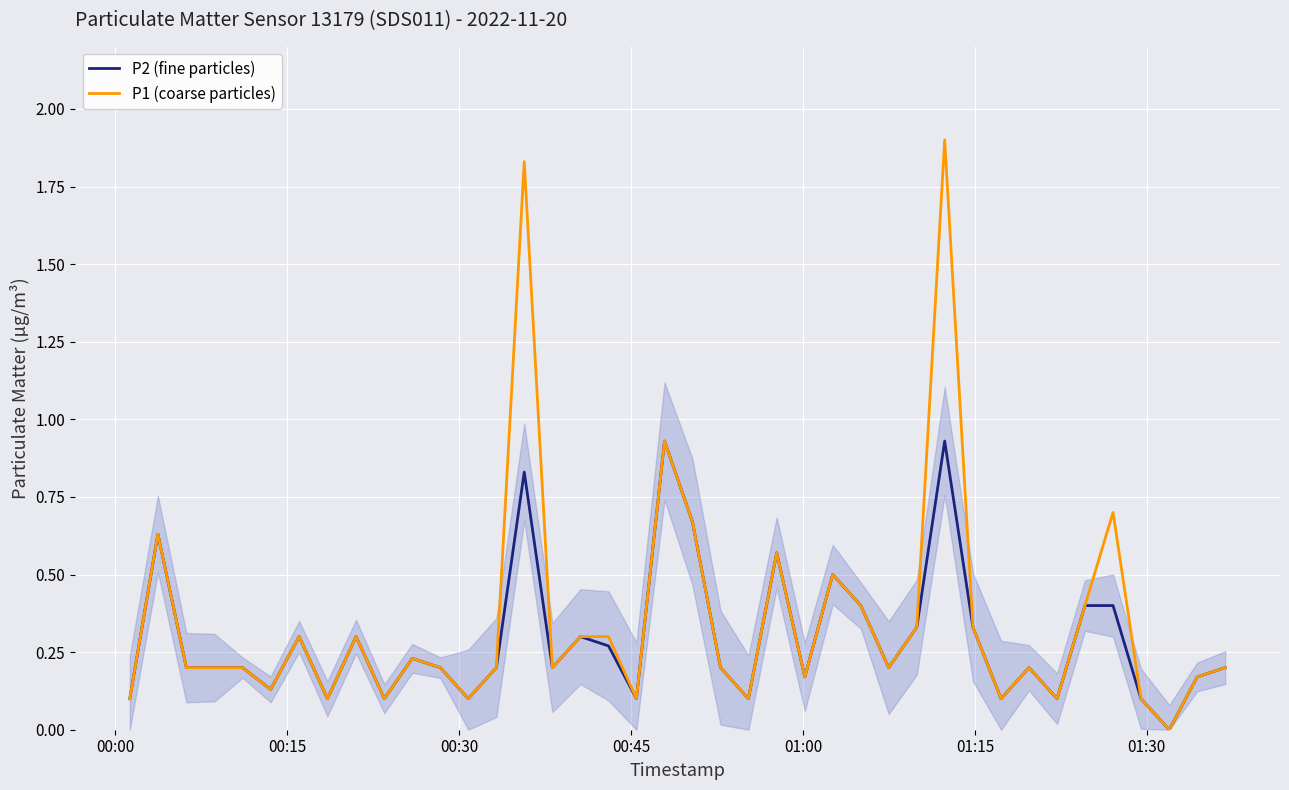

How many values in the P2 (fine particles) series exceed 0?

39